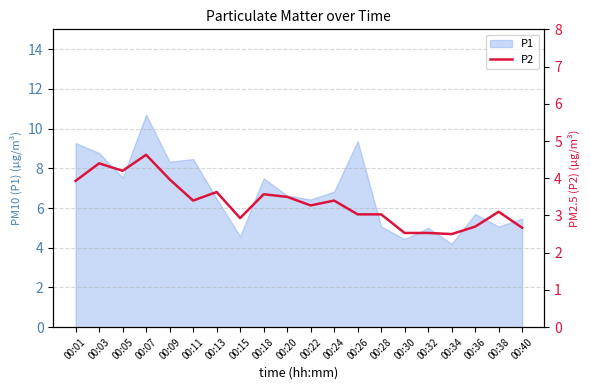

Which category has the highest value in the P1 series?

00:07